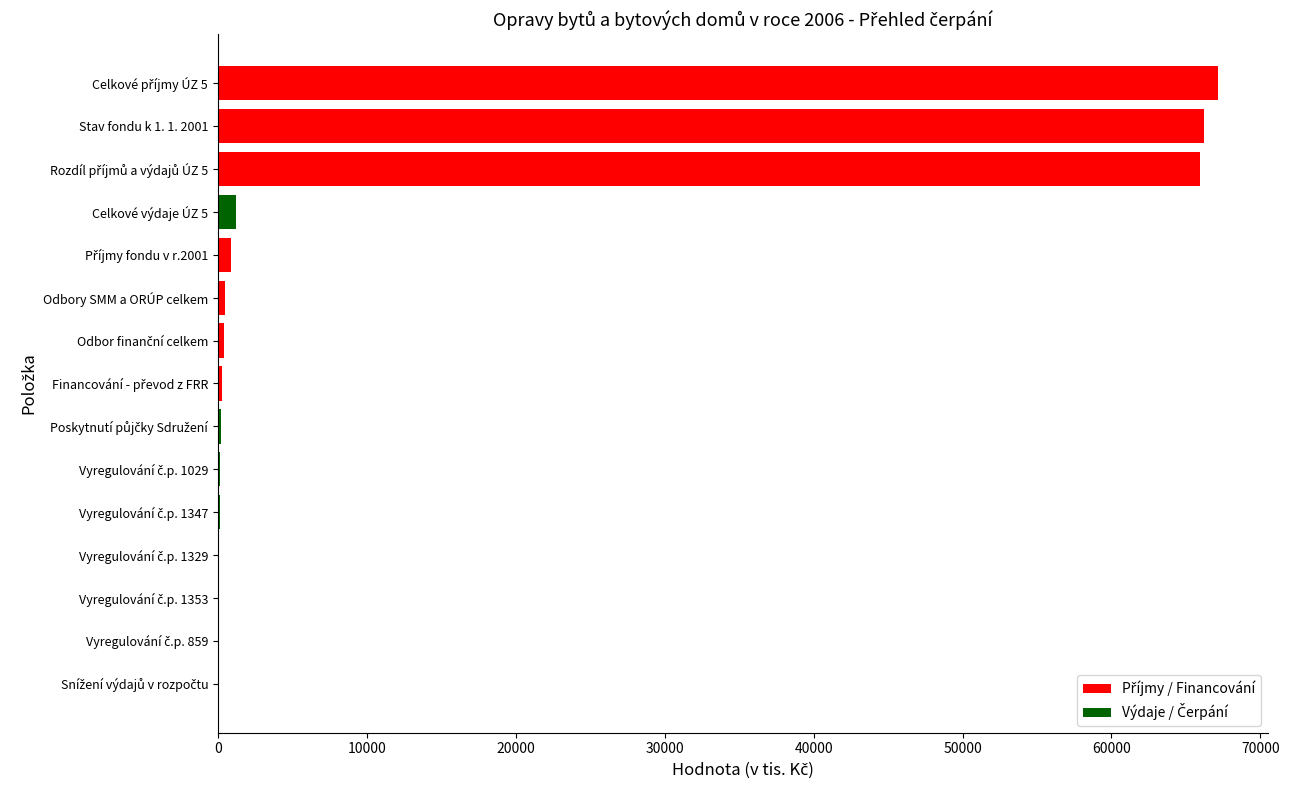

What is the sum of all values?

203281